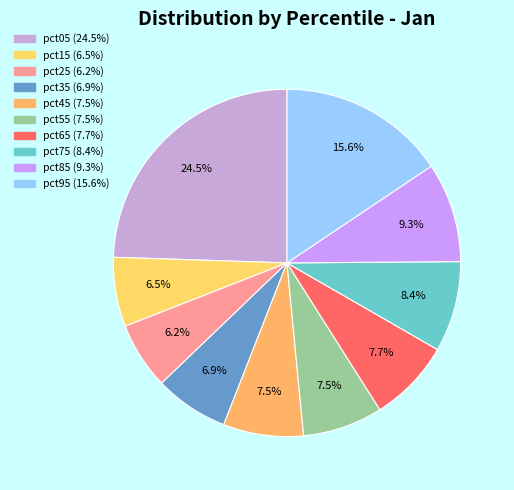

How many slices are in this pie chart?

10